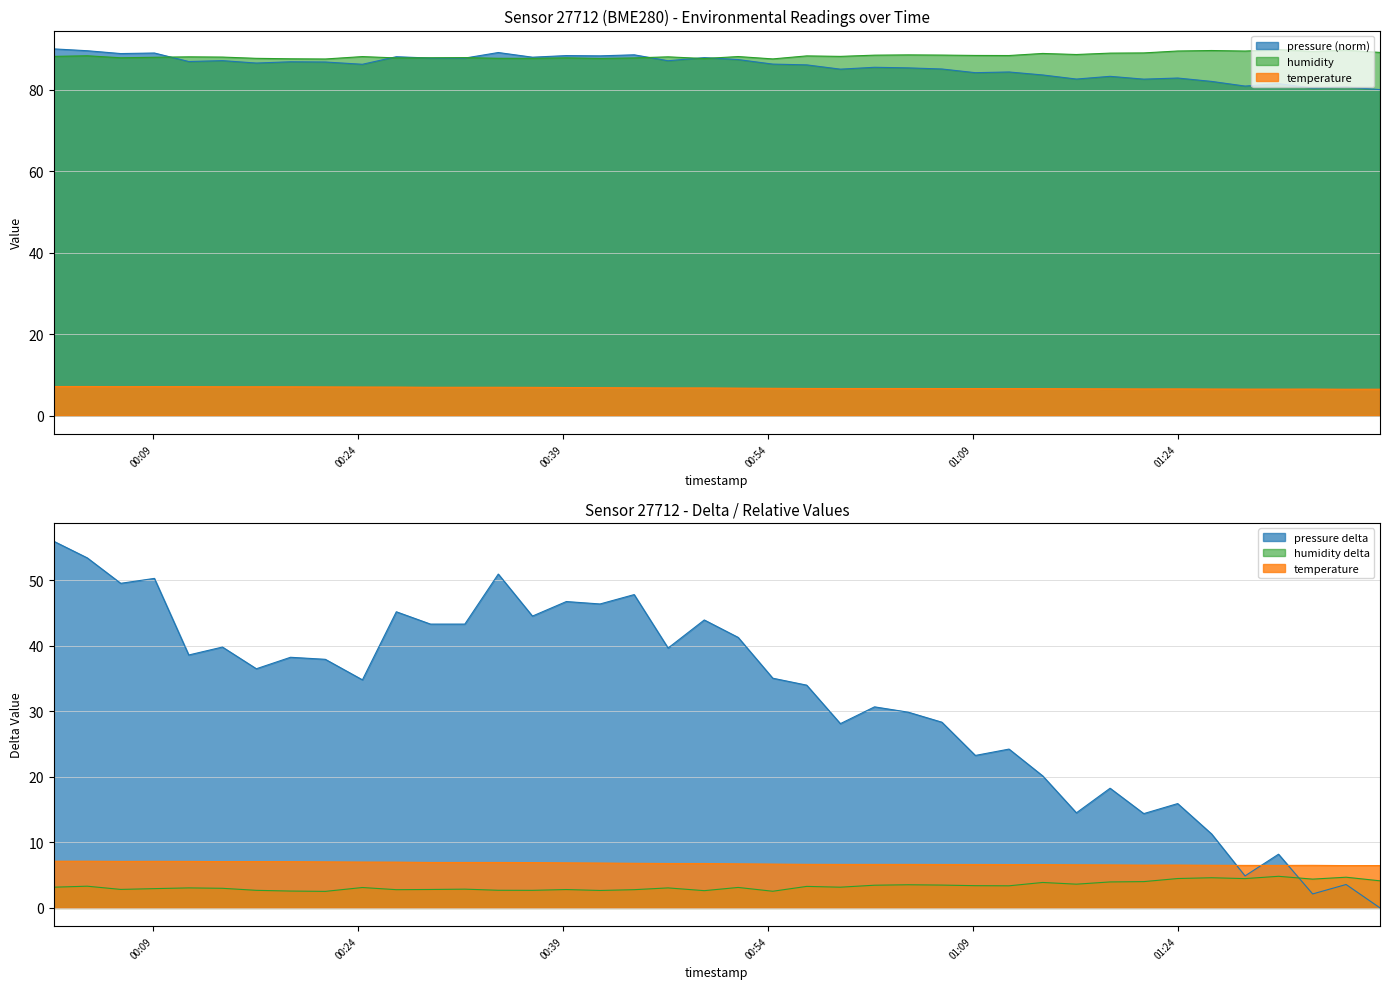

In temperature, how many points are higher than both neighbors (excluding endpoints)?

3